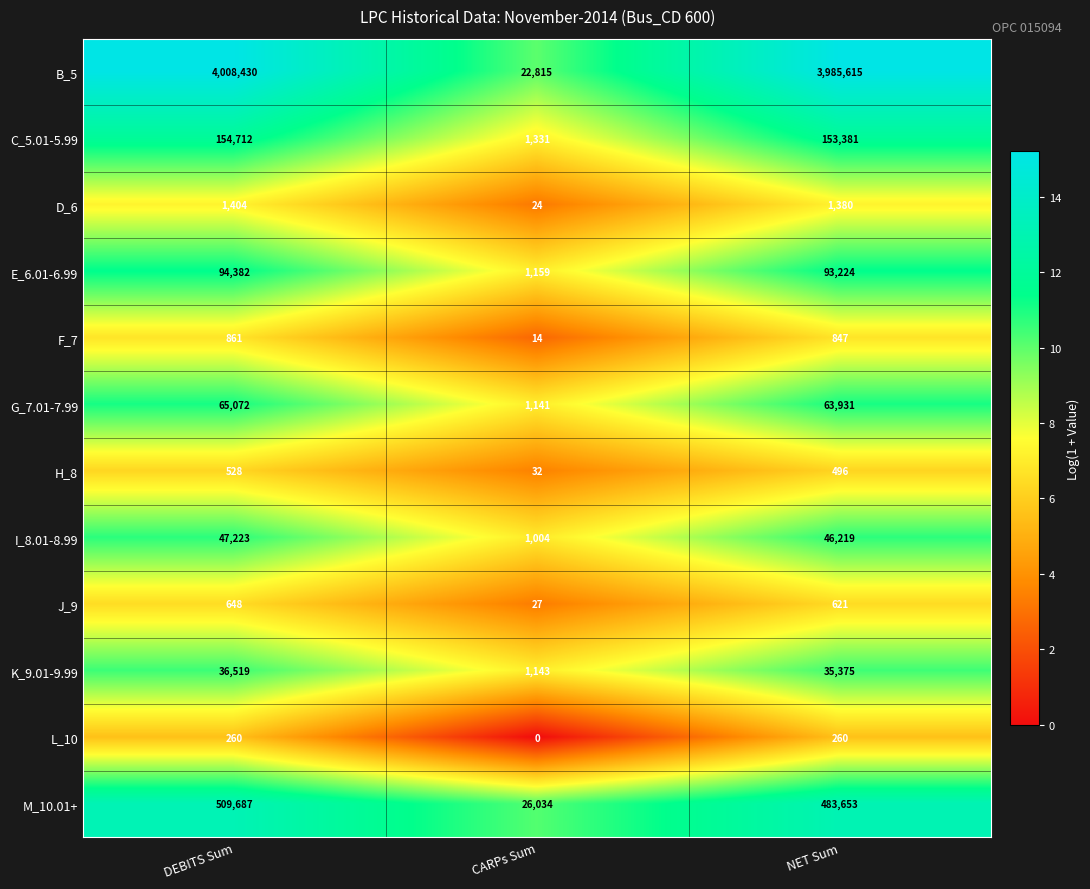

Is it true that C_5.01-5.99 equals 216694 at NET Sum?

False